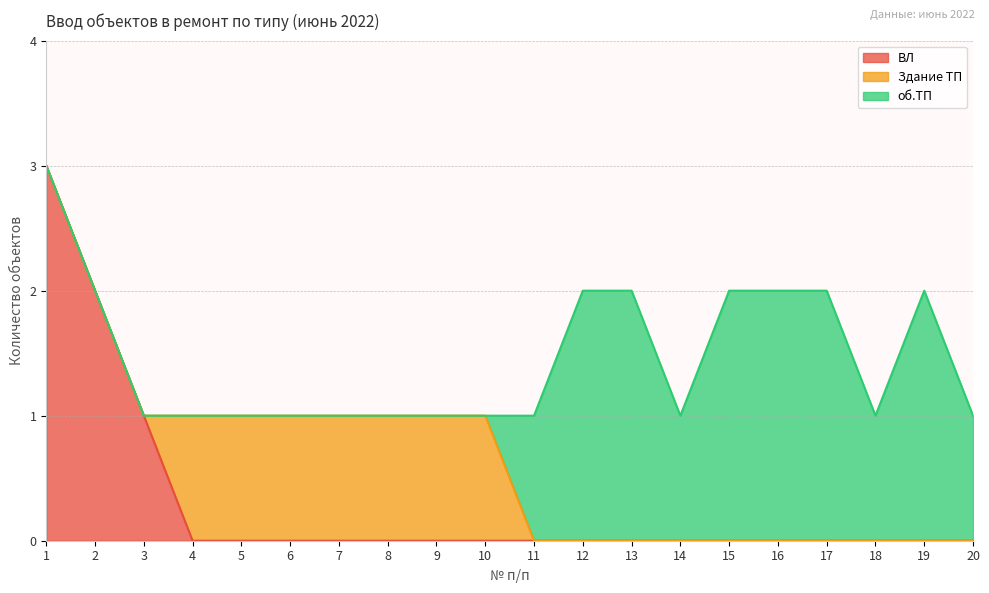

At which category is the sum across all series the highest?

1